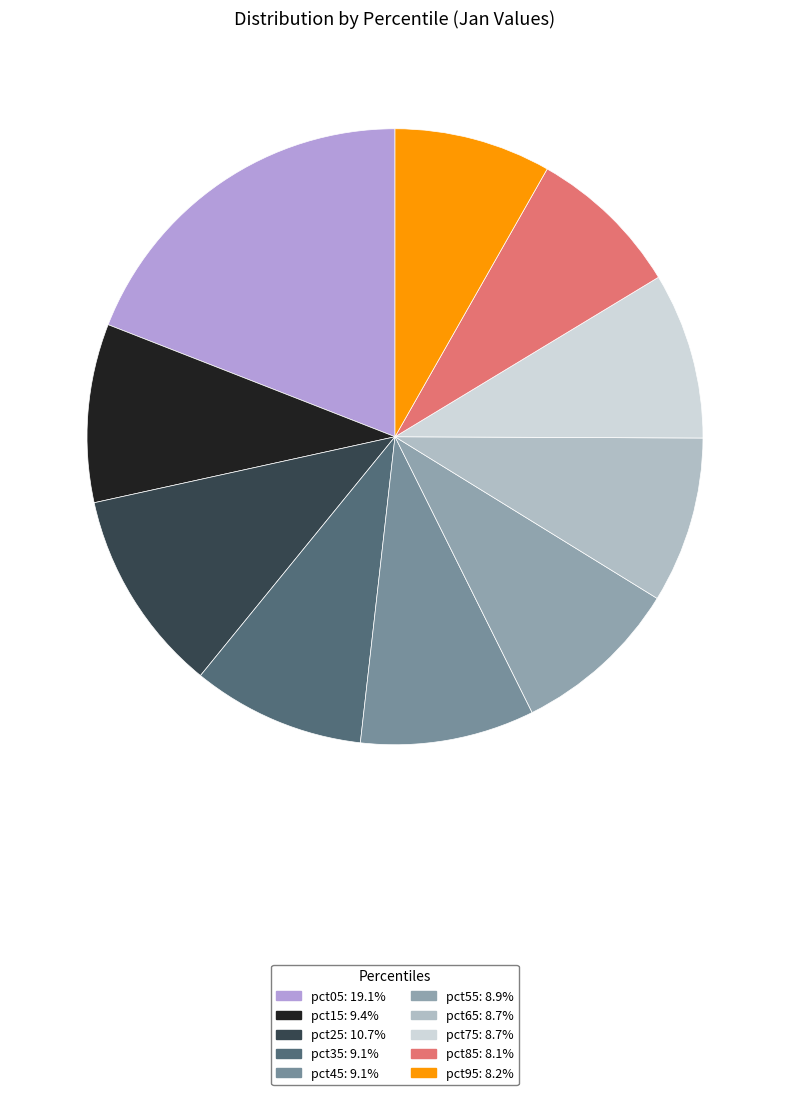

How much of the chart is everything except pct75?

91.3%